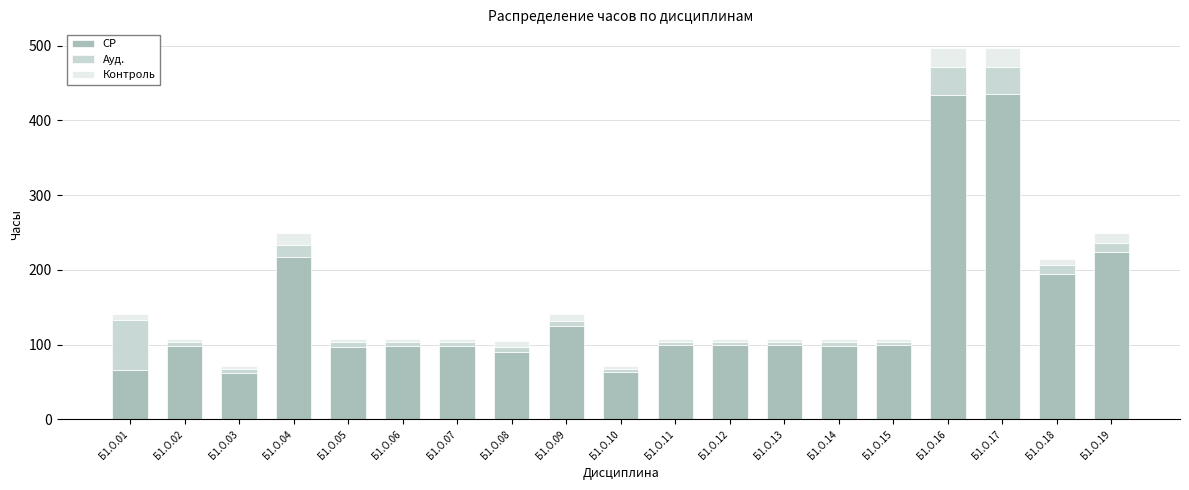

What is the total value across all series at Б1.О.17?

497.1